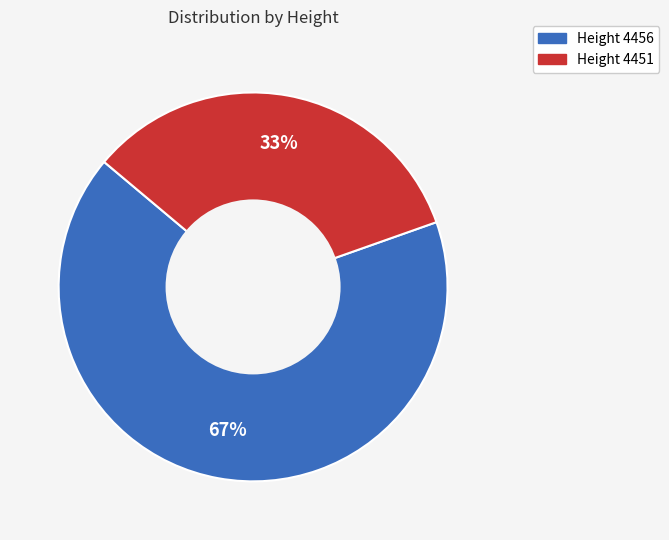

Is there any slice that represents more than half of the pie?

Yes